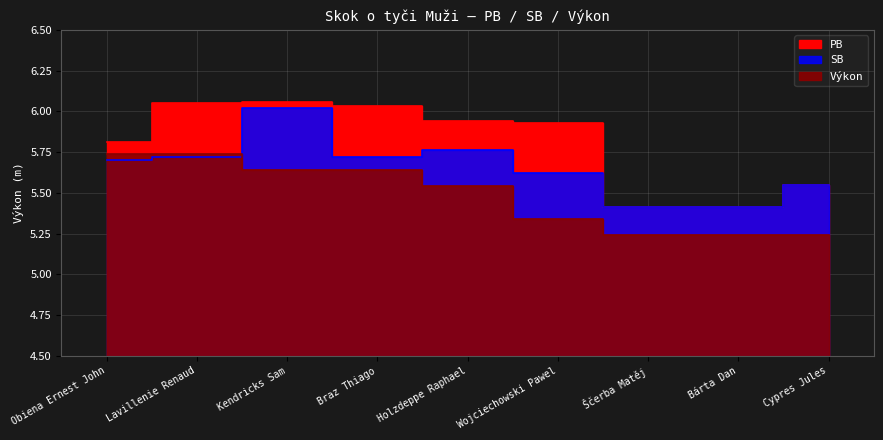

What is the difference between the highest and lowest values at Holzdeppe Raphael?

0.4